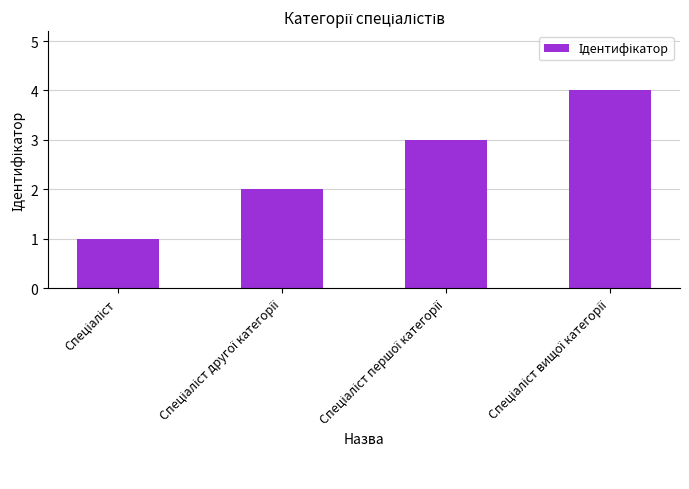

What is the sum of all values?

10